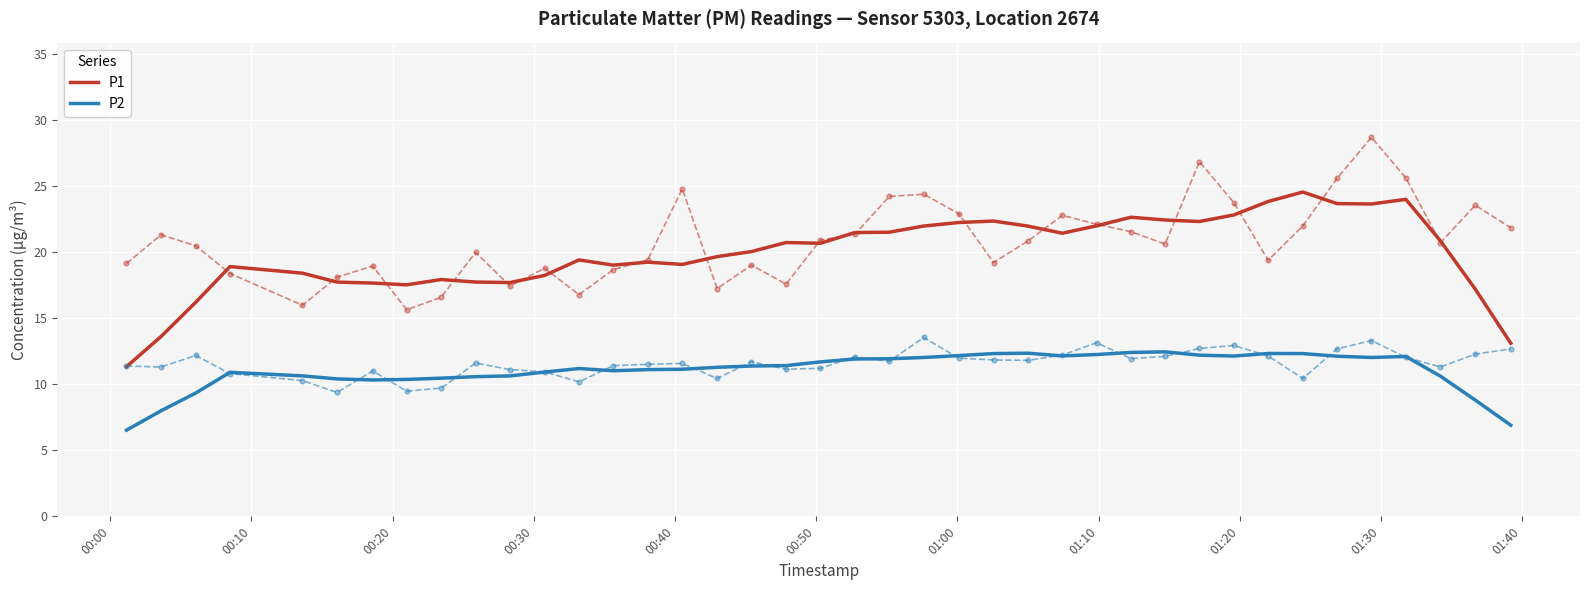

True or false: P1 and P2 intersect in this chart.

False